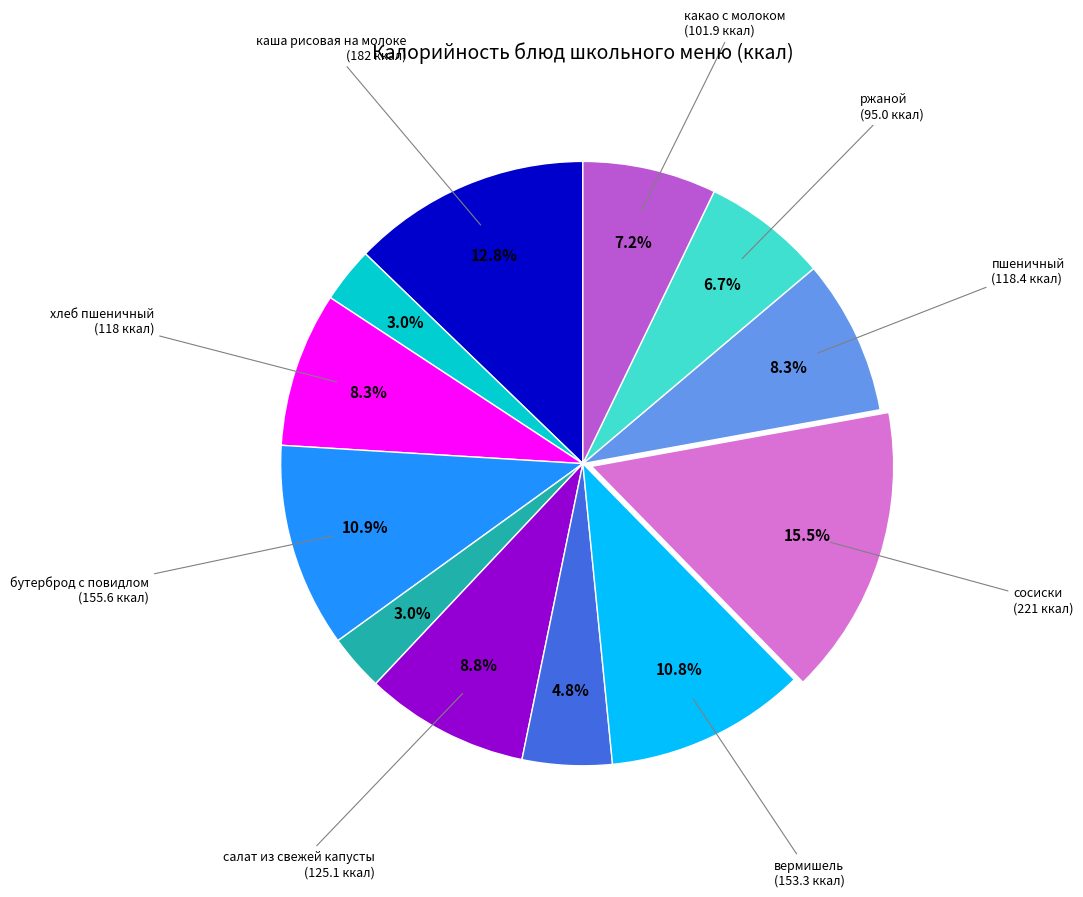

Is there any slice that represents more than half of the pie?

No